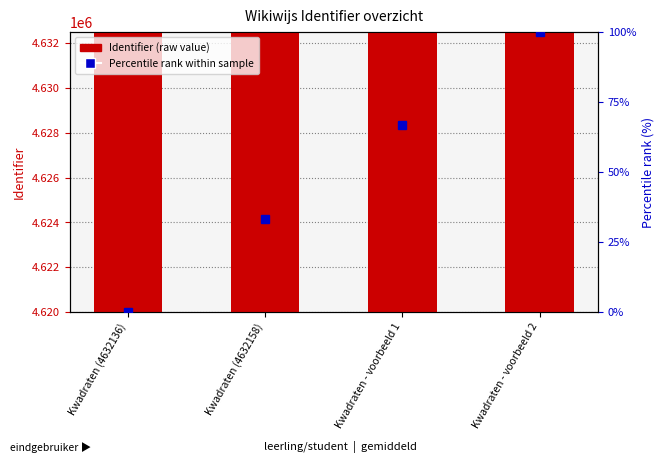

How many data points in Percentile rank within sample are less than 66?

2